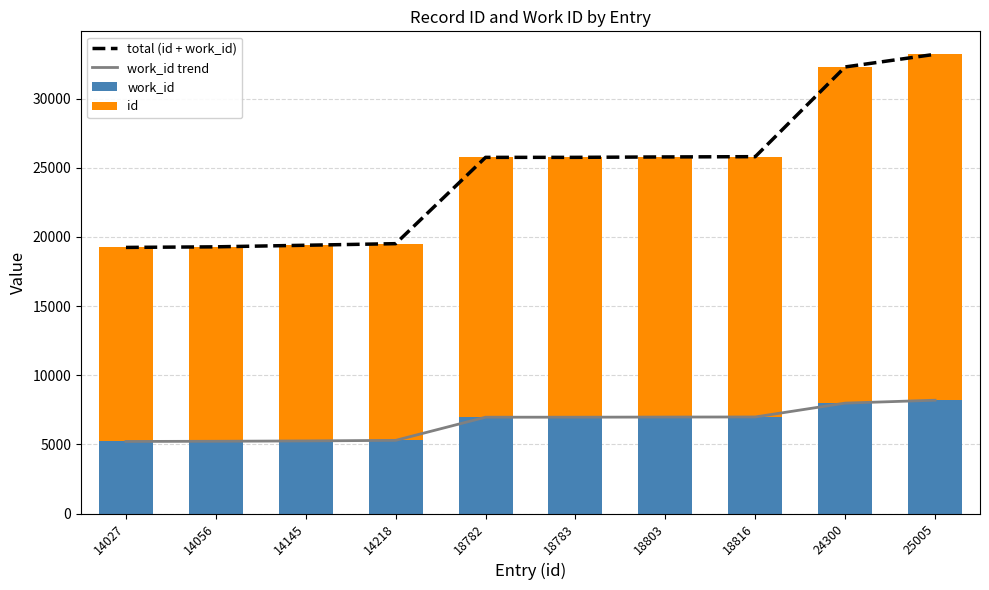

Which category has the highest value in the id series?

25005